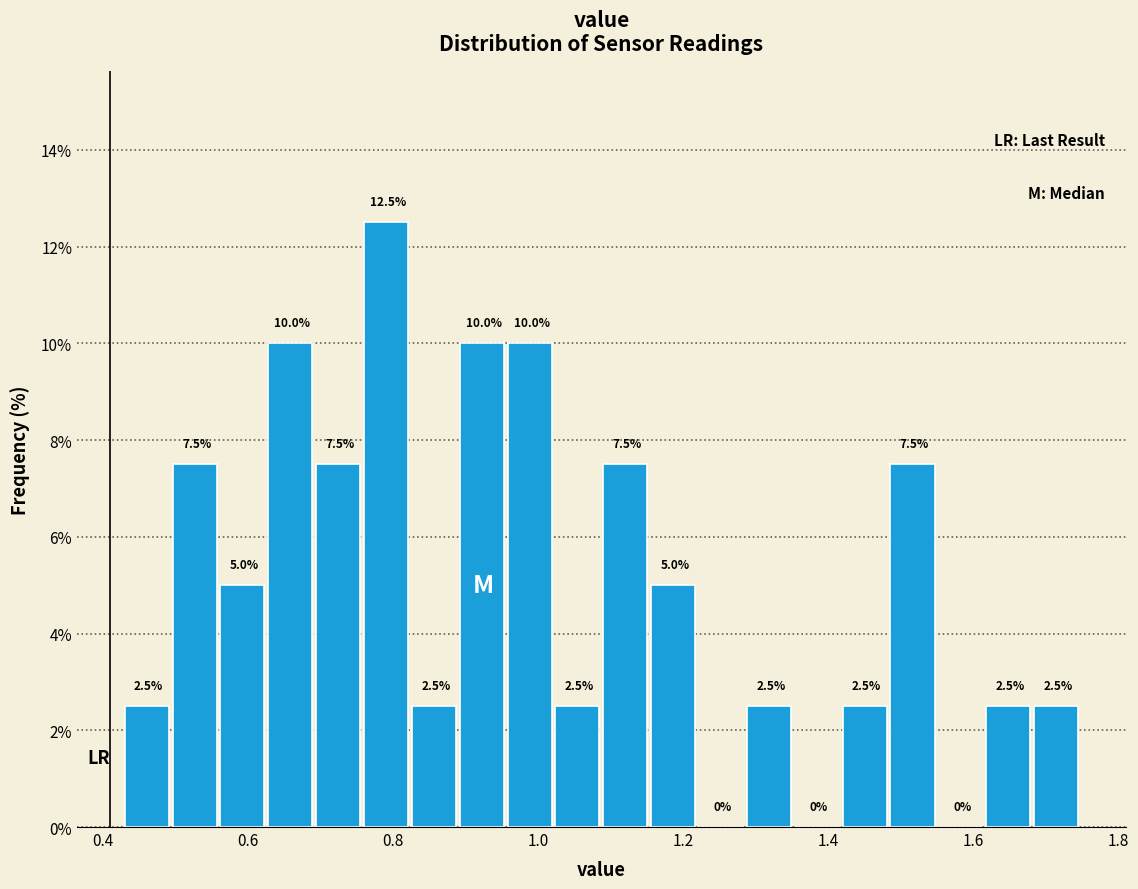

Read against the x-axis, roughly where is the centre of the tallest bar?

0.80